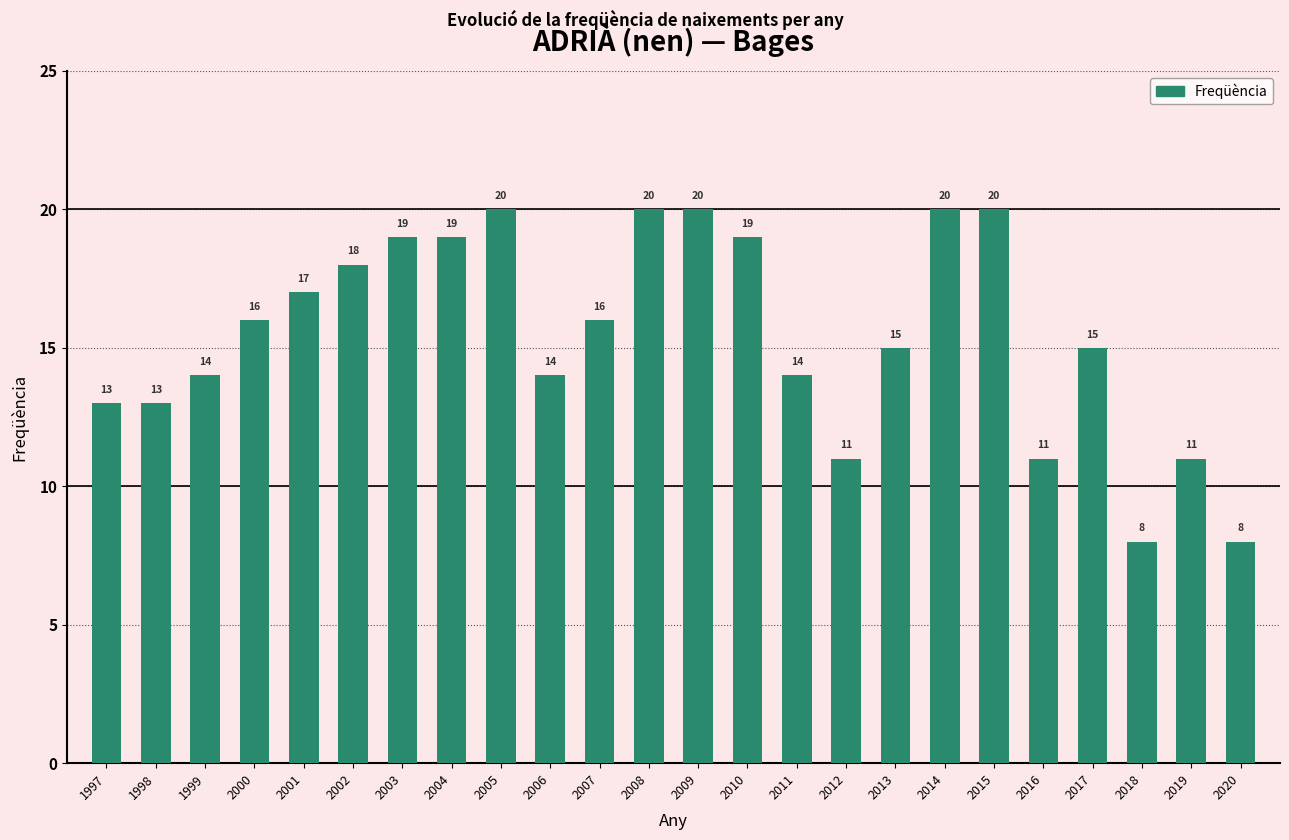

Reading left to right, what are all the values shown in this chart?

13	13	14	16	17	18	19	19	20	14	16	20	20	19	14	11	15	20	20	11	15	8	11	8